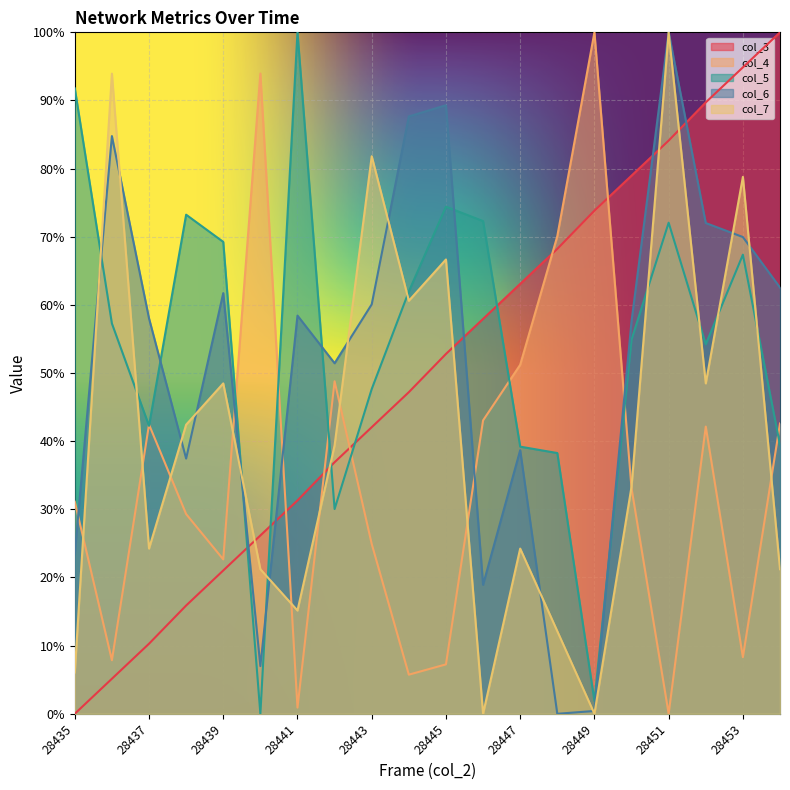

How many values in the col_6 series exceed 58?

11